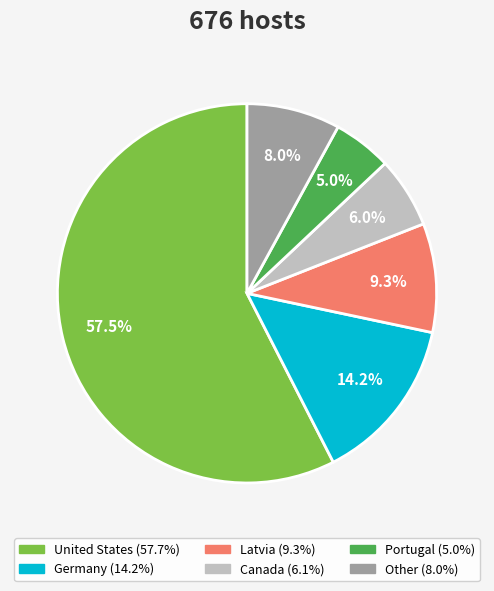

What is the ratio of the value at Germany to the value at United States?

0.2